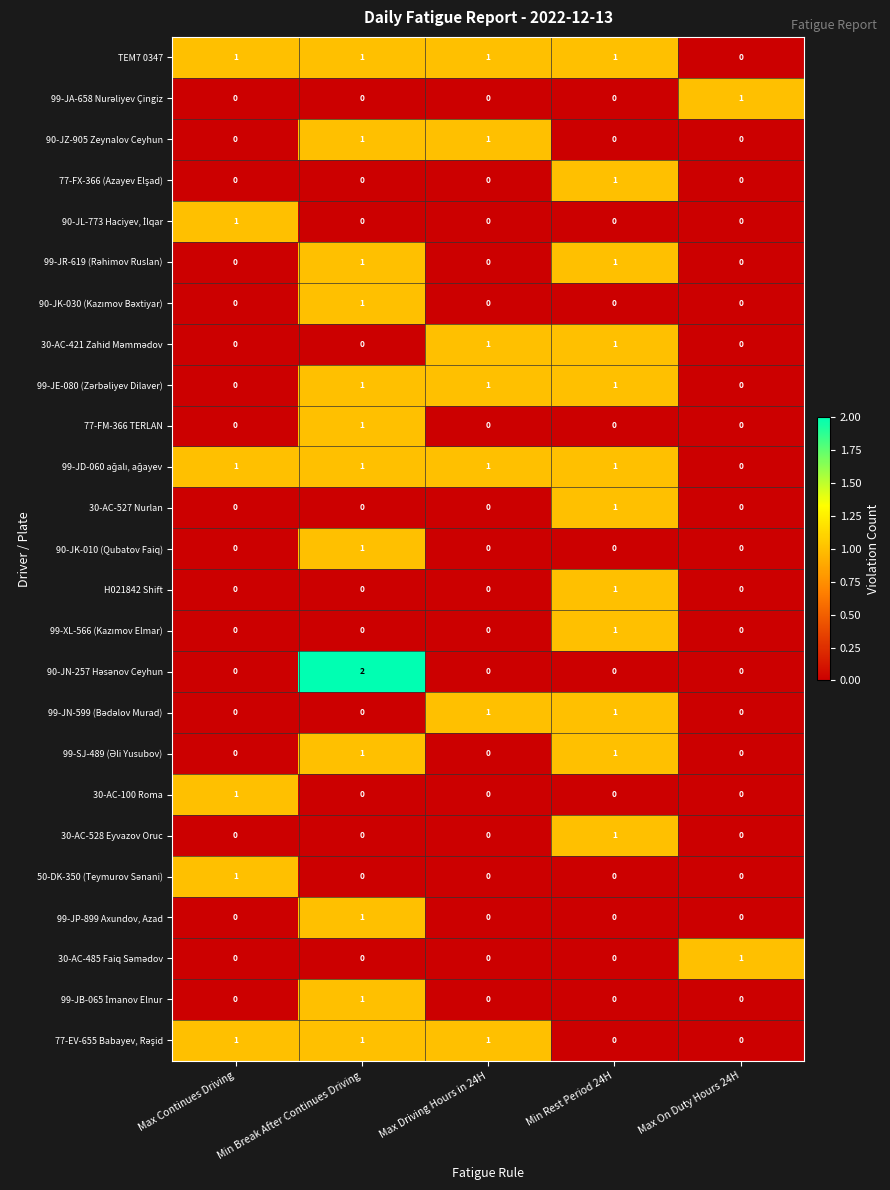

What is the total value across all series at Min Break After Continues Driving?

14